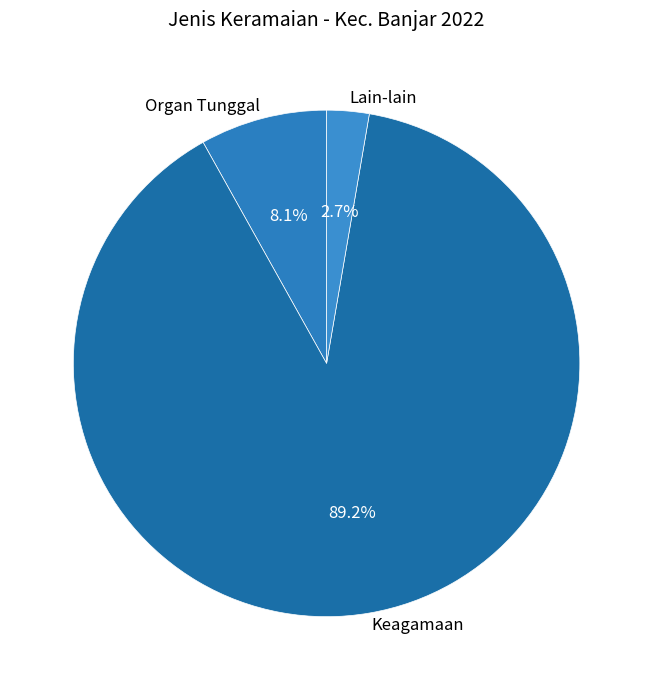

Is it true that Organ Tunggal is 22% of the pie?

False